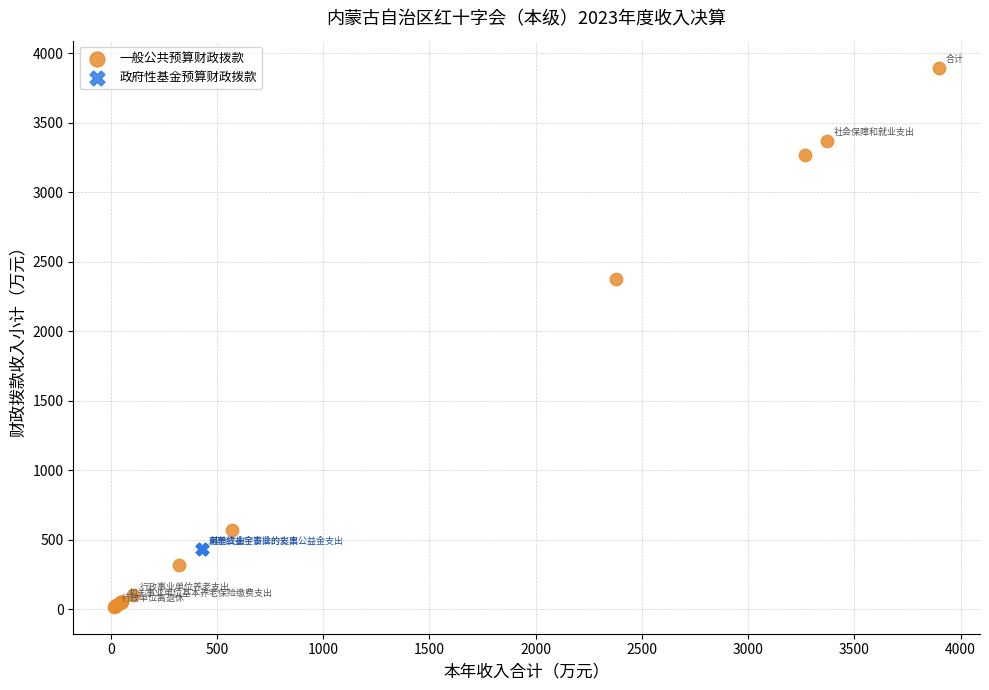

Which series reaches the minimum Y coordinate?

一般公共预算财政拨款